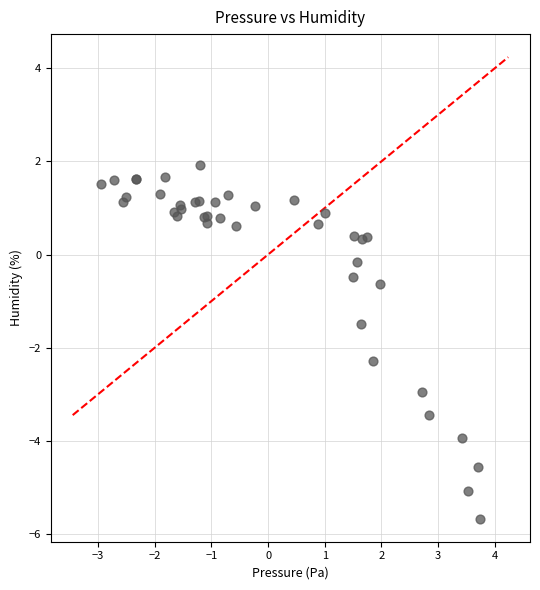

What Y value in the scatter plot is closest to -1?

-0.6